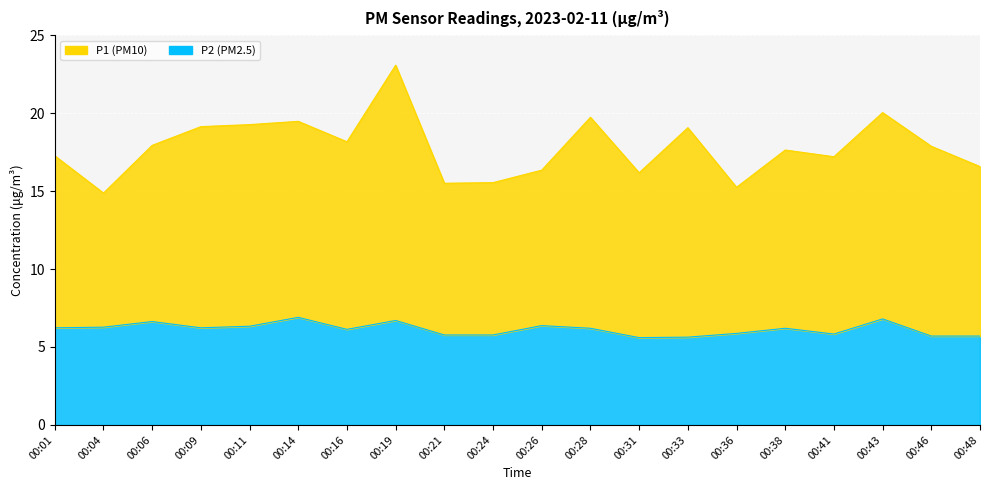

True or false: P1 and P2 intersect in this chart.

False